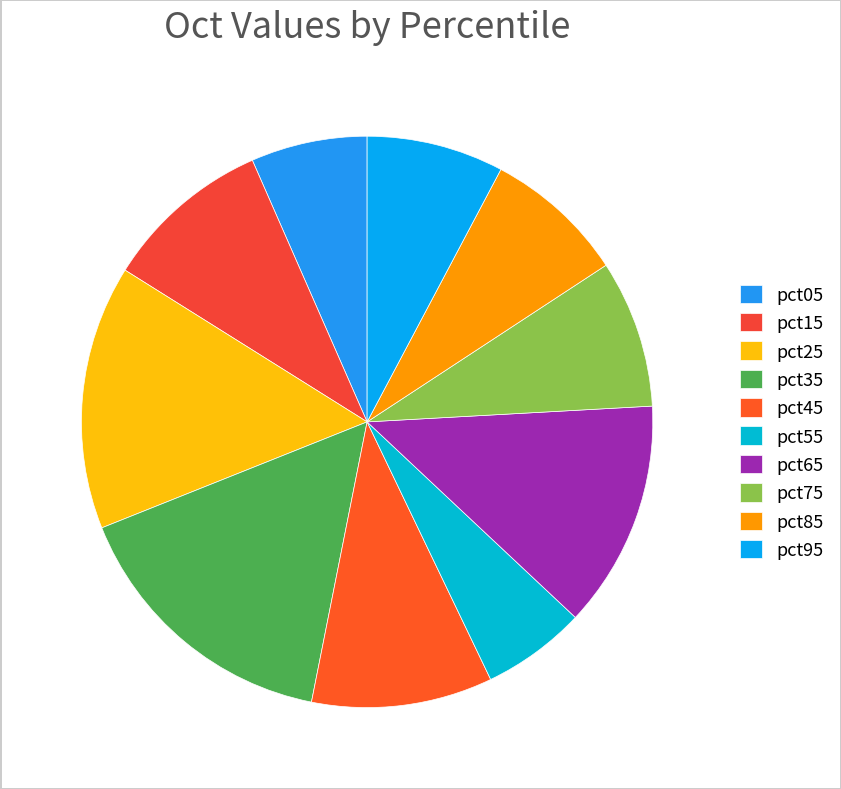

What percentage is the pct85 slice, to the nearest percent?

8%